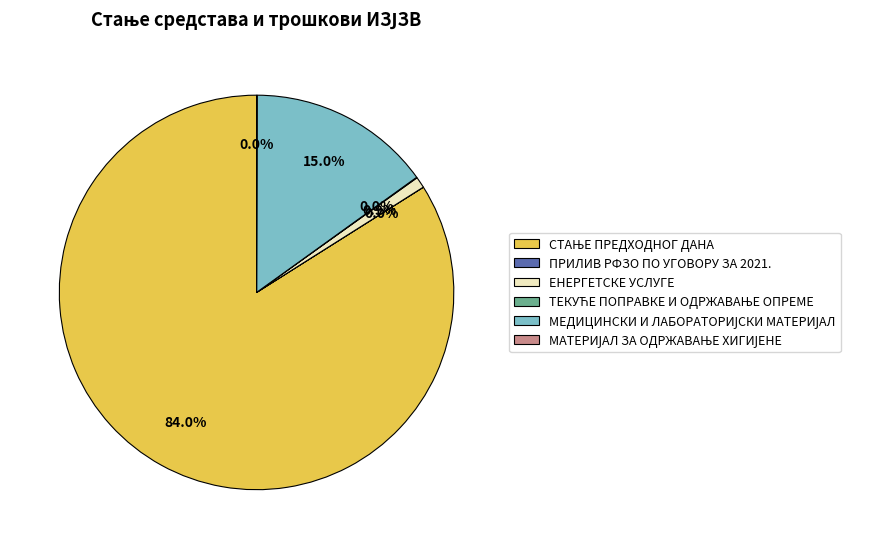

Is there any slice that represents more than half of the pie?

Yes